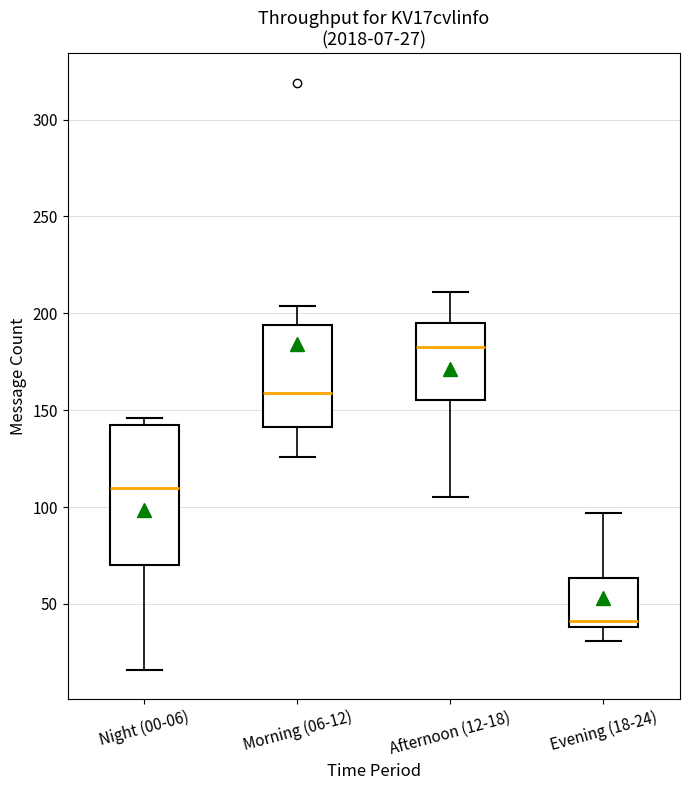

Which box is the tallest, from its lower edge to its upper edge?

Night (00-06)